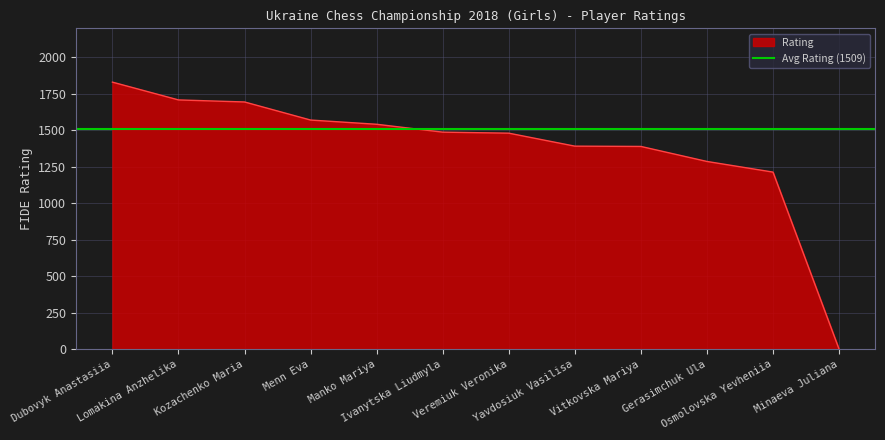

List the labels in order of value, smallest first.

Minaeva Juliana, Osmolovska Yevheniia, Gerasimchuk Ula, Vitkovska Mariya, Yavdosiuk Vasilisa, Veremiuk Veronika, Ivanytska Liudmyla, Manko Mariya, Menn Eva, Kozachenko Maria, Lomakina Anzhelika, Dubovyk Anastasiia